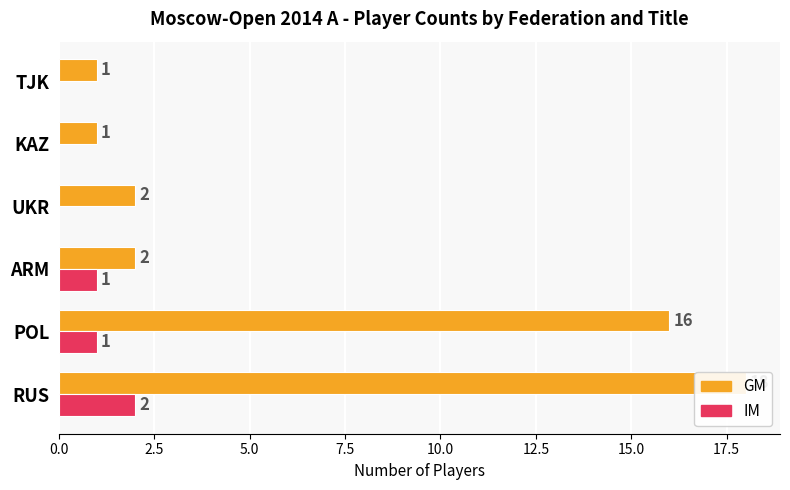

Is it true that IM equals 1 at POL?

True